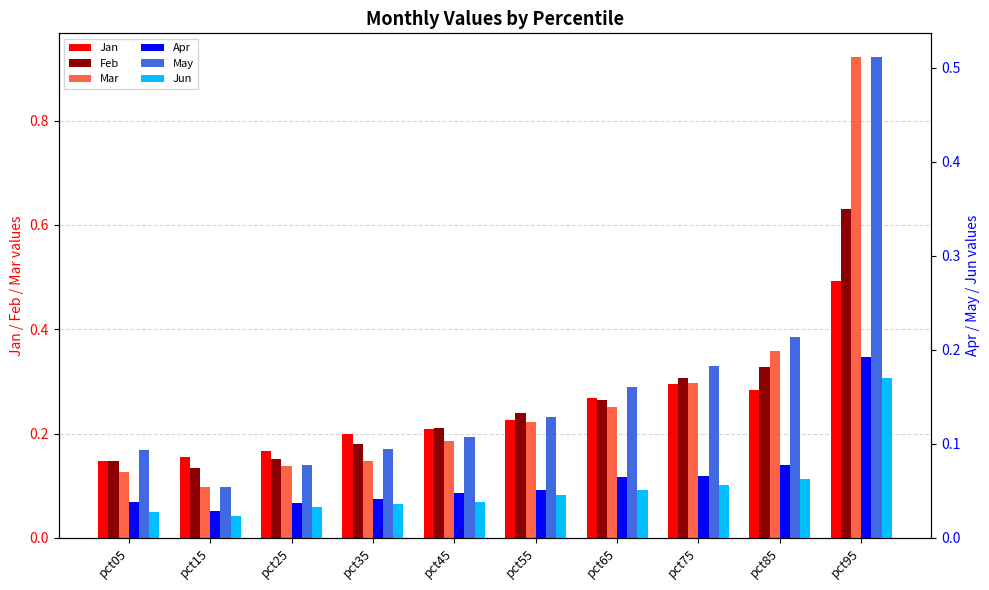

Where is Feb nearest to the value 0?

pct15